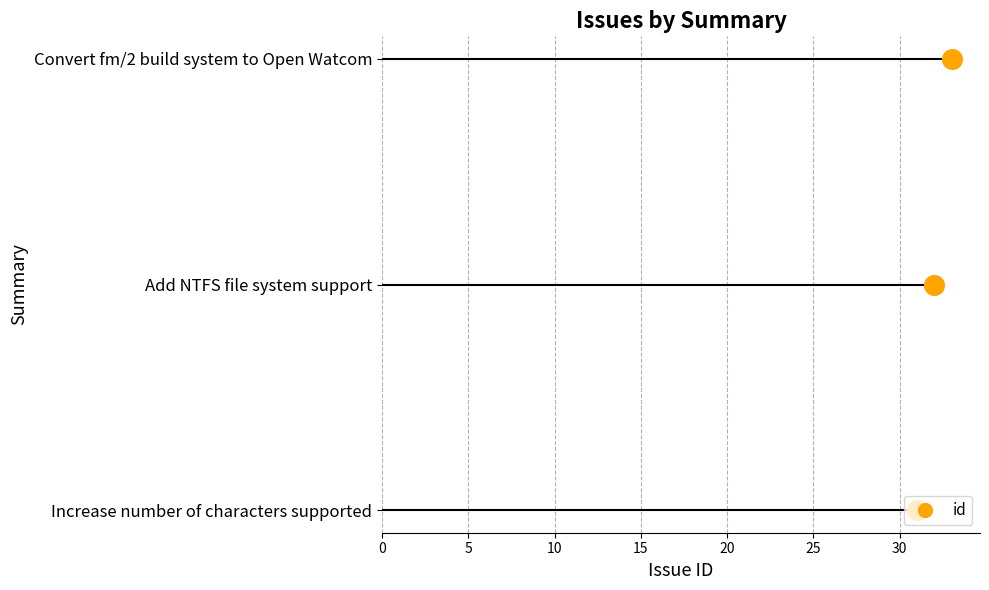

What is the change in value from Increase number of characters supported to Convert fm/2 build system to Open Watcom?

+2